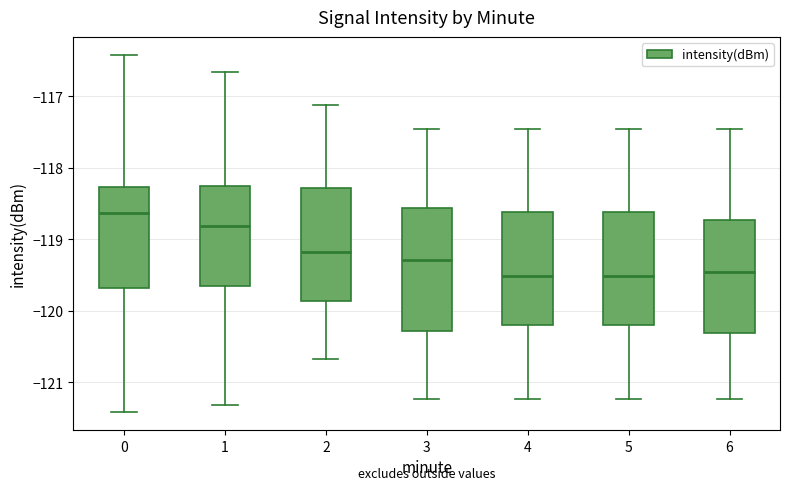

Comparing the boxes themselves (not the whiskers), which one is the tallest?

3